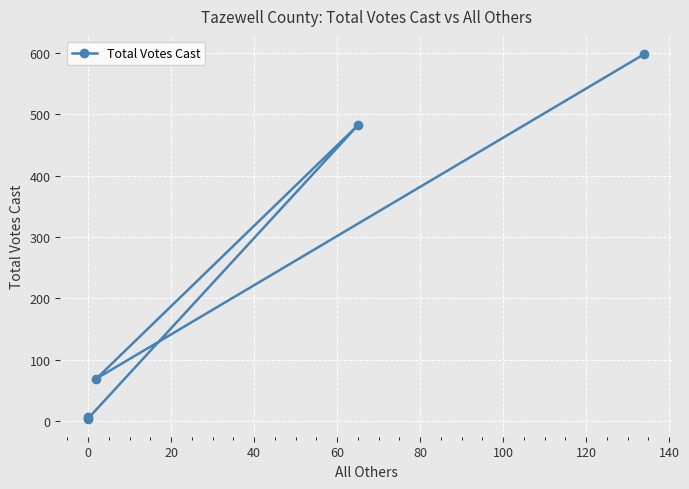

What is the maximum value shown in the chart?

598